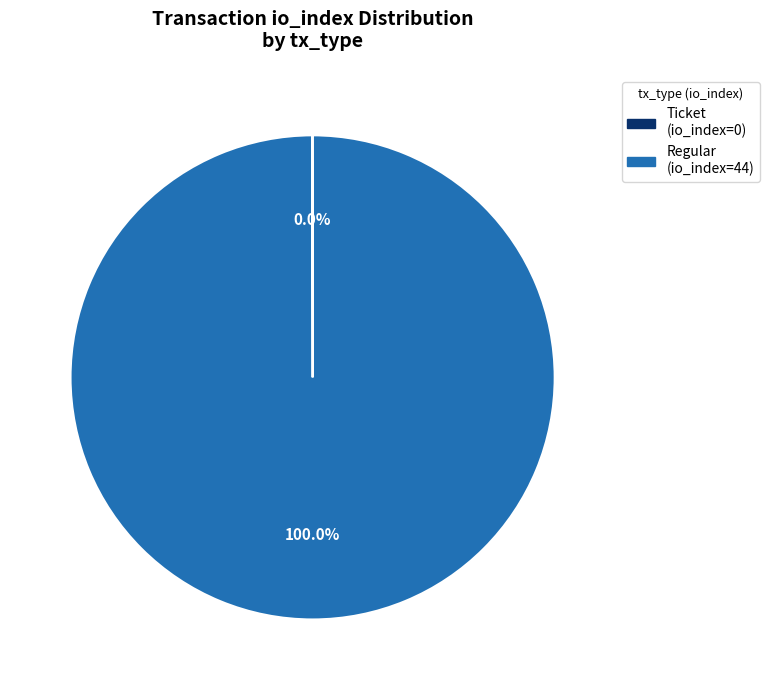

Does any single category account for the majority?

Yes